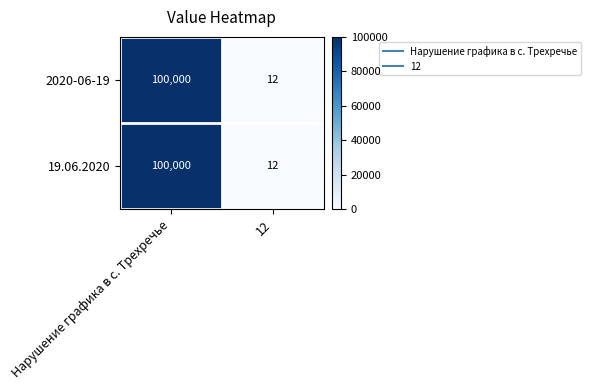

The 19.06.2020 series shows 100000 at Нарушение графика в с. Трехречье. True or false?

True